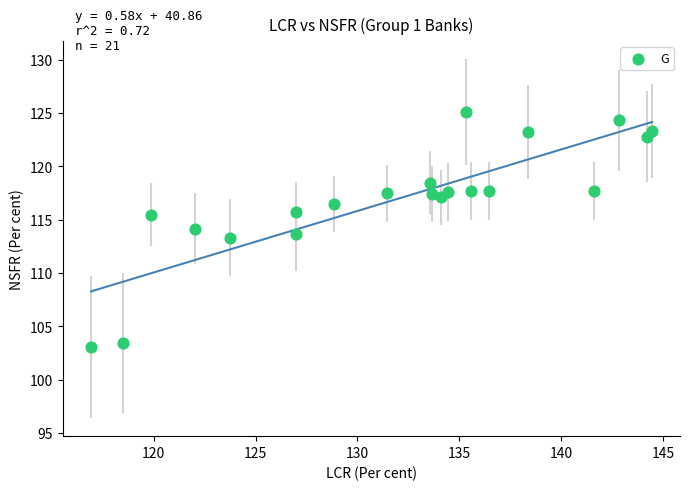

What is the range of Y values (max minus min)?

22.1